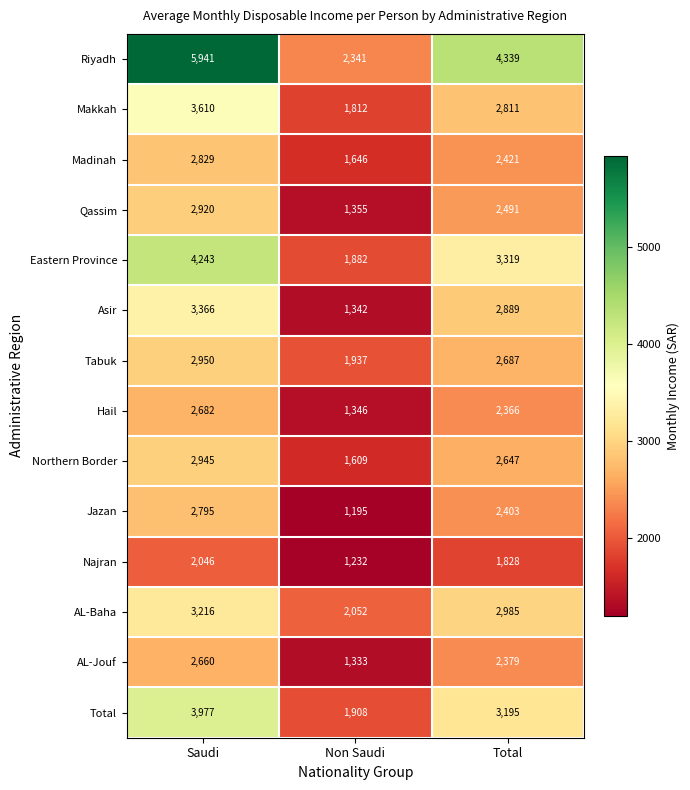

What is the spread (max minus min) of values at Saudi?

3895